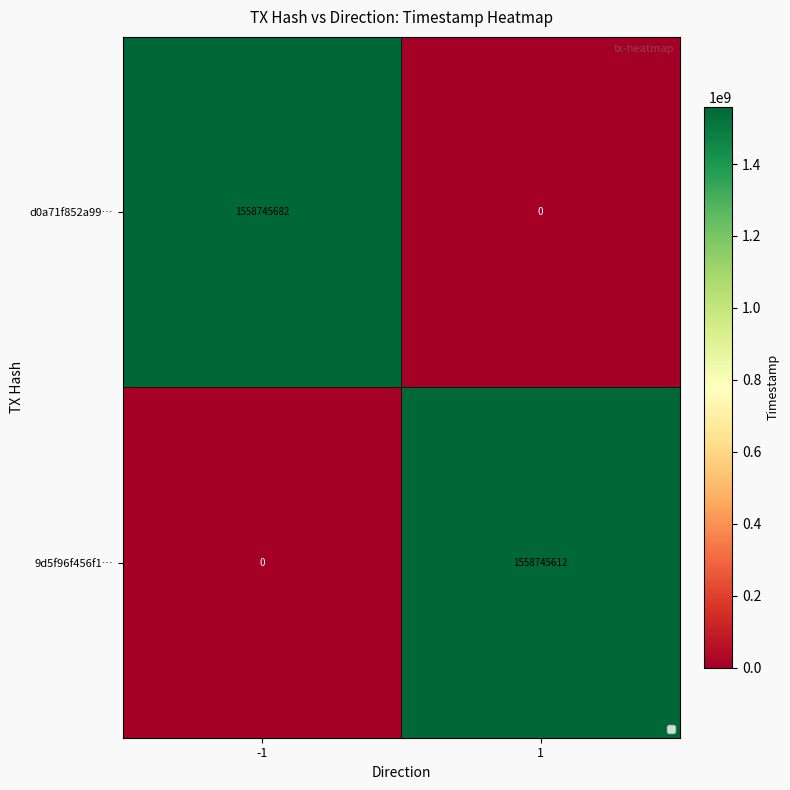

Reading left to right, transcribe all the data shown in this chart.

d0a71f852a99…: 1558745682	0
9d5f96f456f1…: 0	1558745612